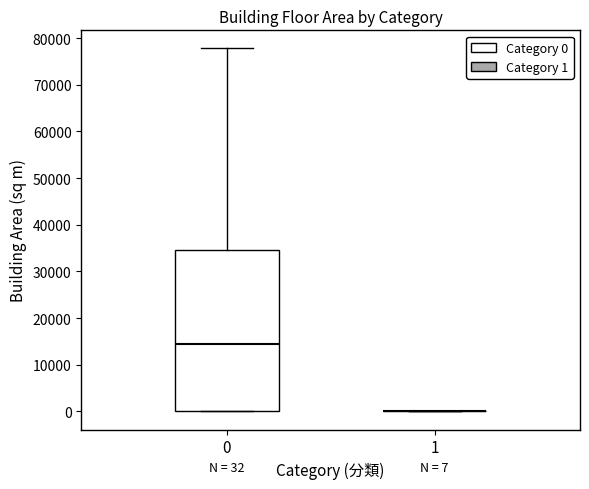

Which box is the tallest, from its lower edge to its upper edge?

0